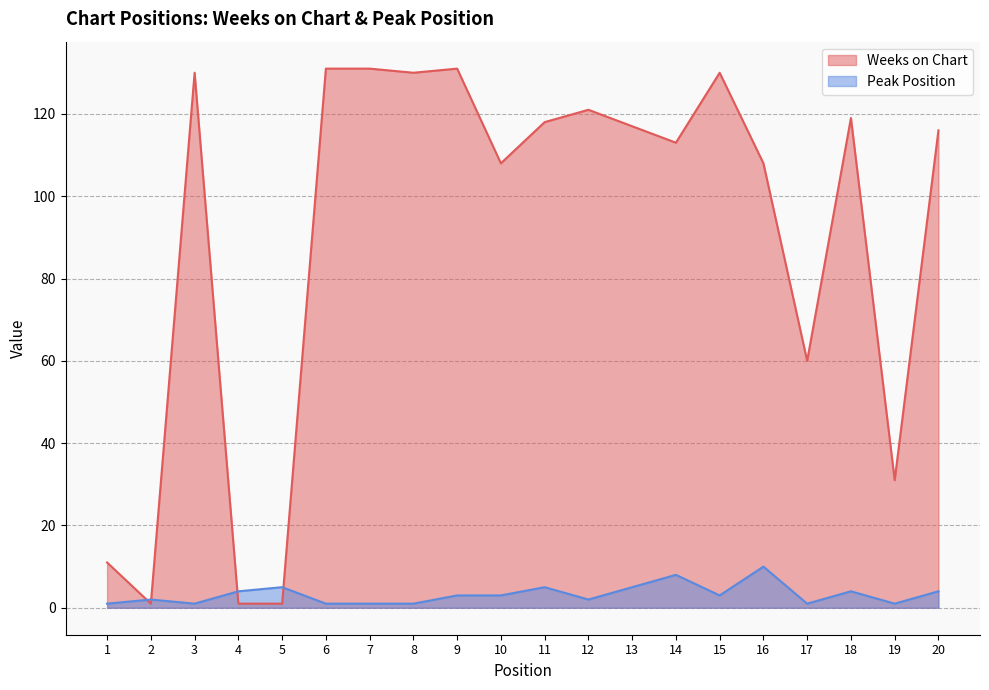

Which label corresponds to the largest value in the chart?

6